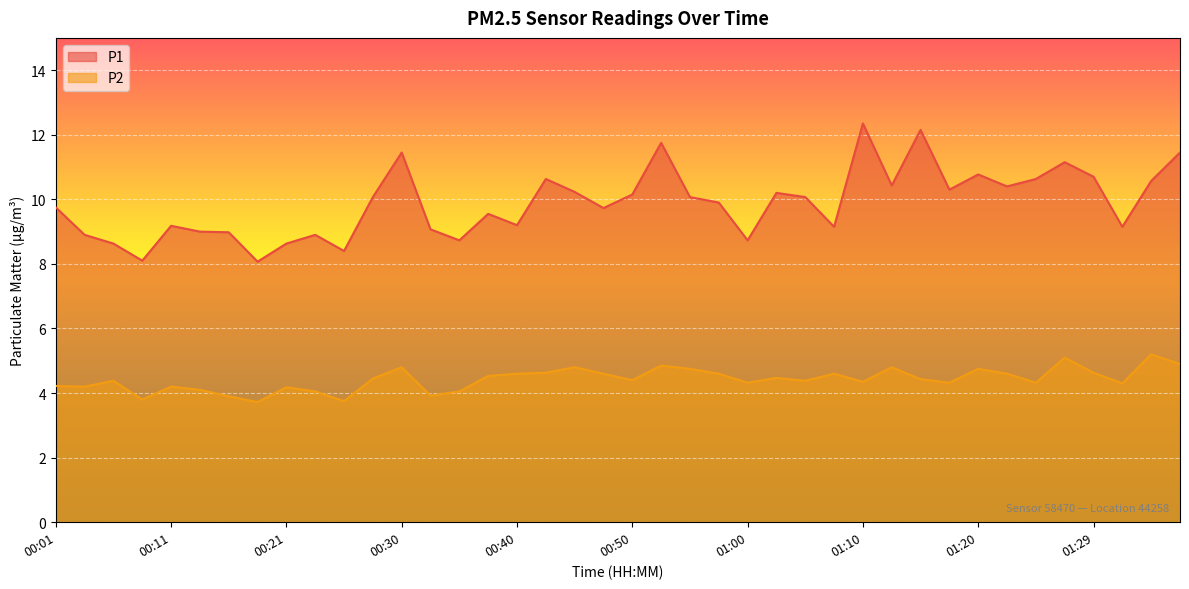

At which label does P2 first exceed 4?

00:01